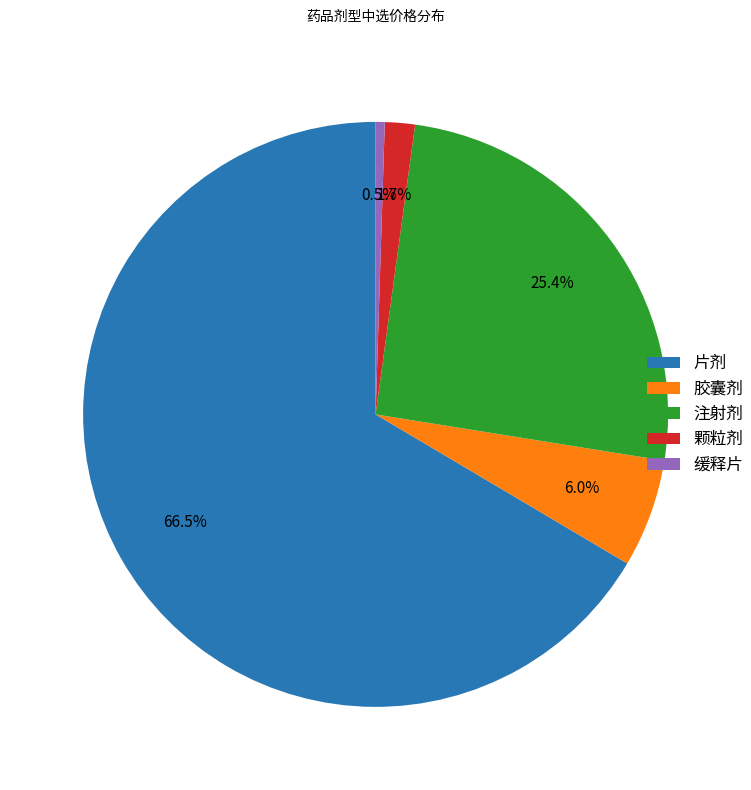

To the nearest percent, what is the difference between the largest and smallest slice percentages?

66%